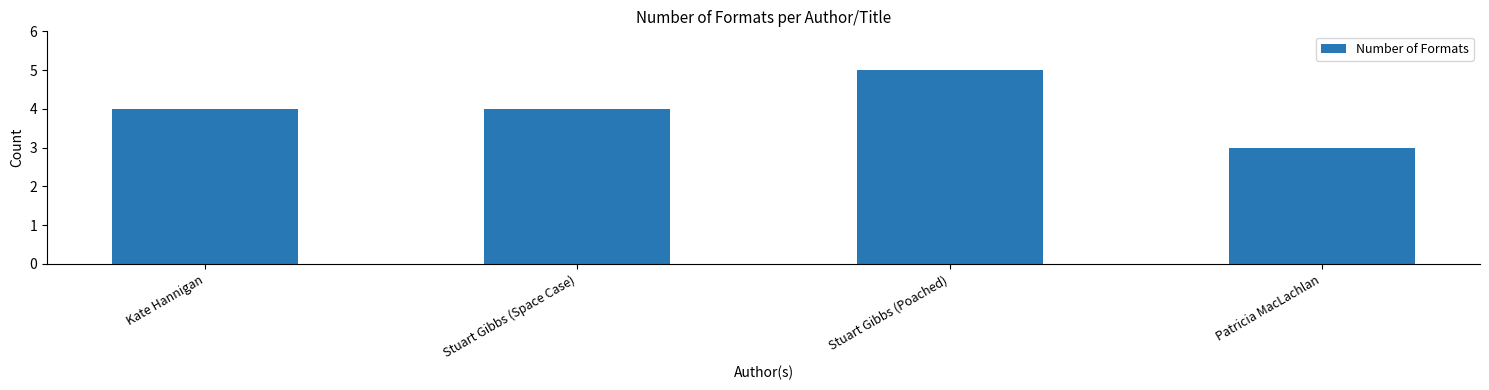

Count the number of categories in the chart.

4